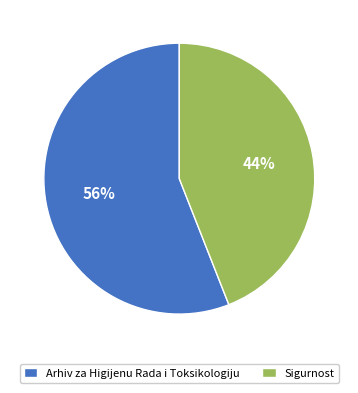

To the nearest percent, what is the difference between the Sigurnost and Arhiv za Higijenu Rada i Toksikologiju slice percentages?

12%